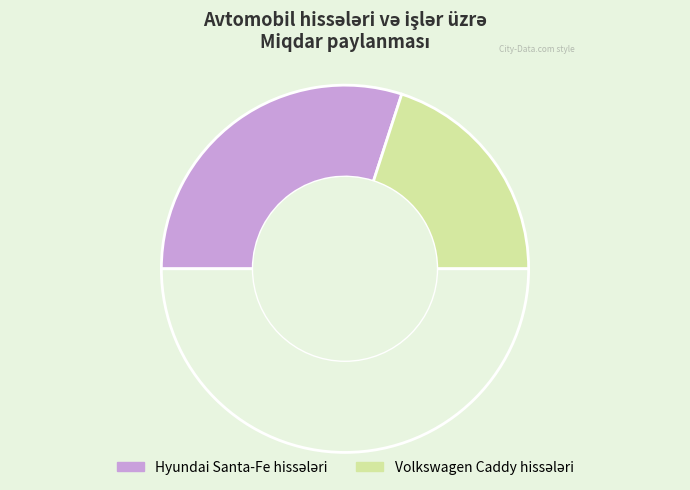

How many slices are in this pie chart?

3